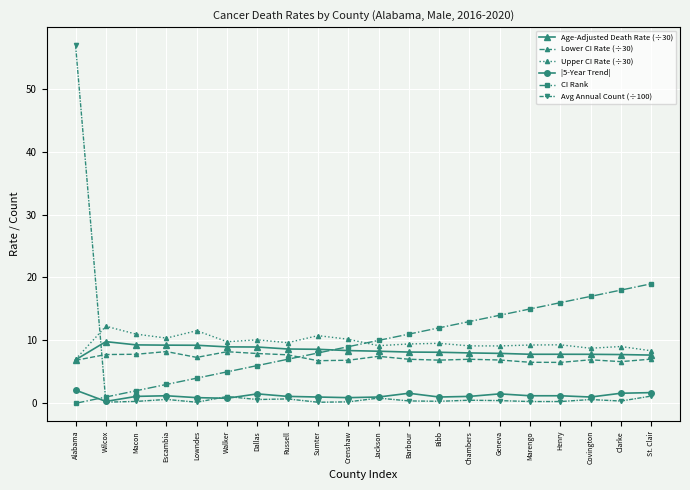

True or false: Upper CI Rate (÷30) has a value of 9.5 at Bibb.

True